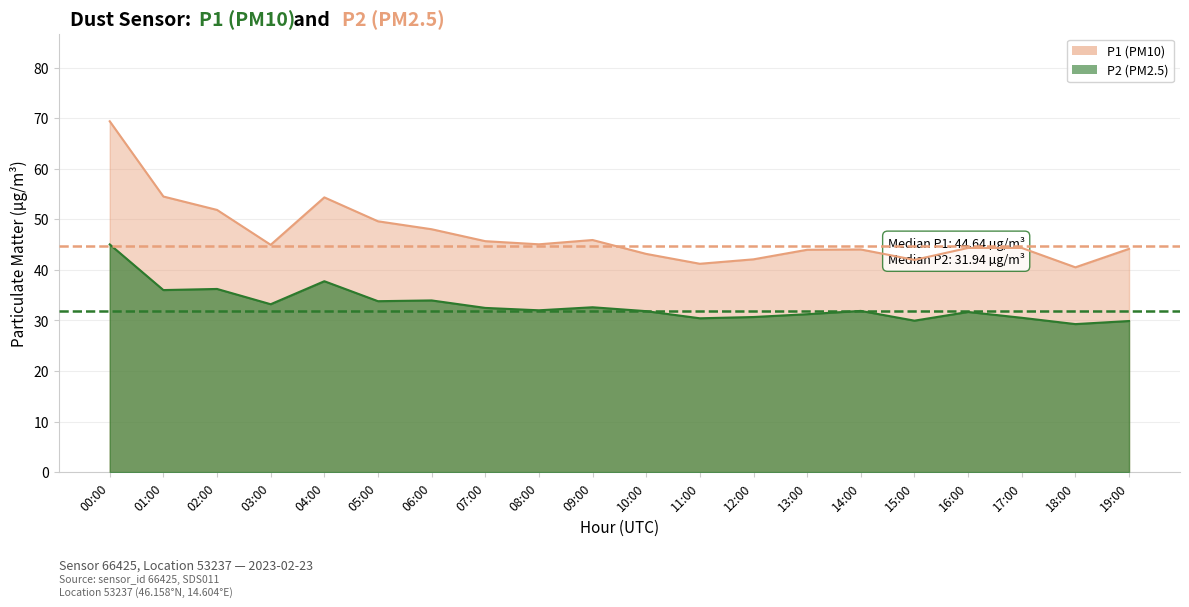

Does the chart have visible grid lines?

Yes